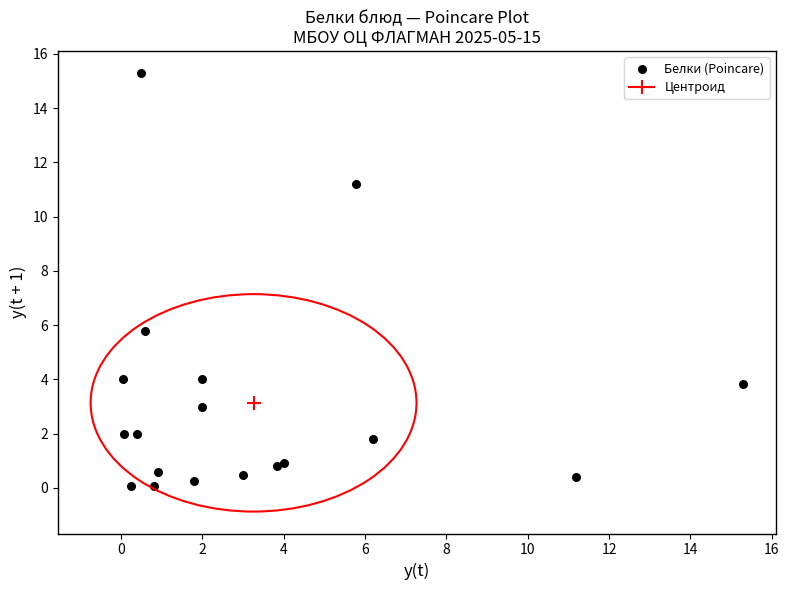

What Y value in the scatter plot is closest to 7?

5.8